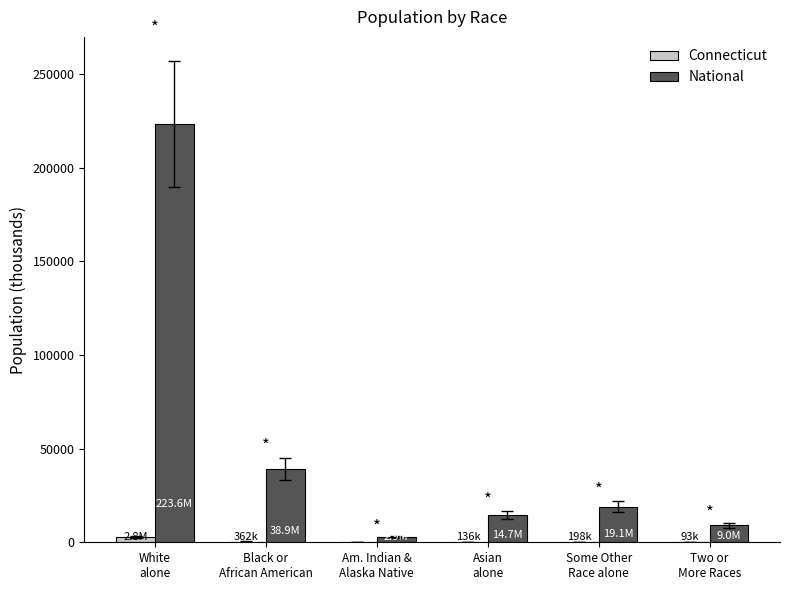

True or false: National has a value of 223553.3 at White
alone.

True